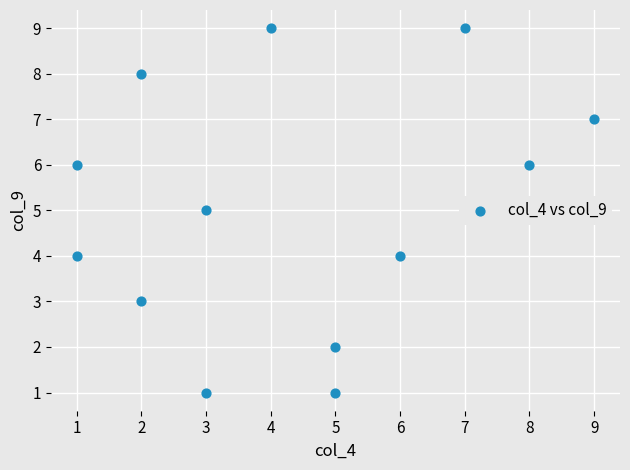

What is the range of Y values (max minus min)?

8